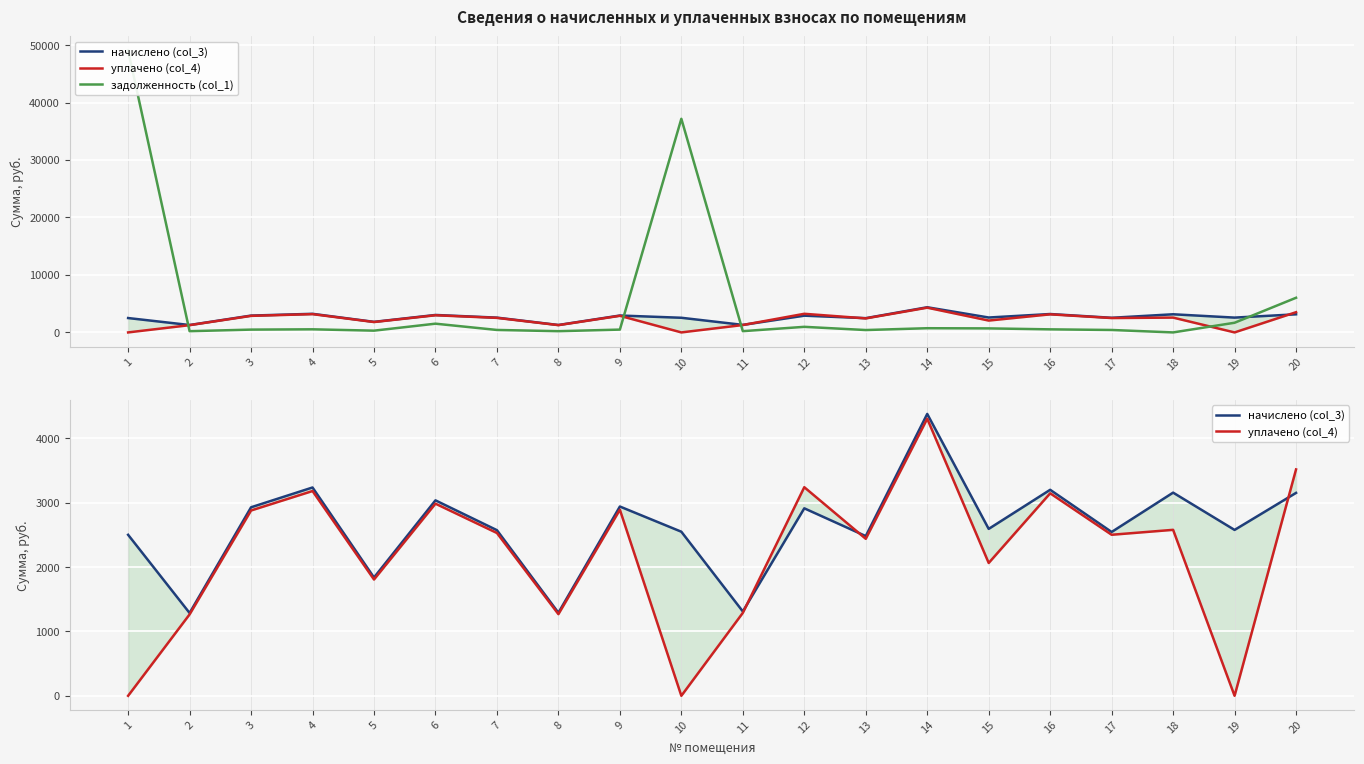

Which label corresponds to the largest value in the chart?

1